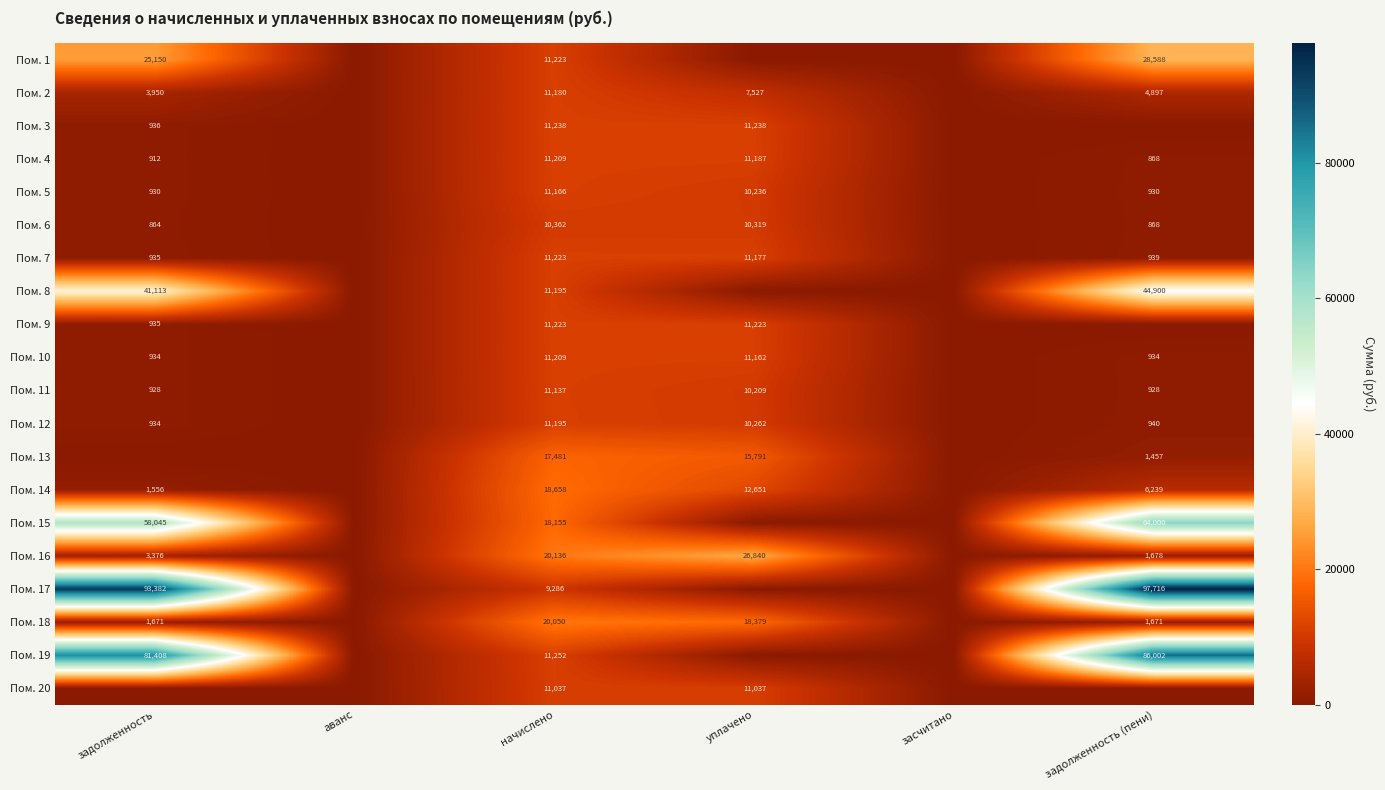

Is it true that Пом. 9 equals 11223 at уплачено?

True